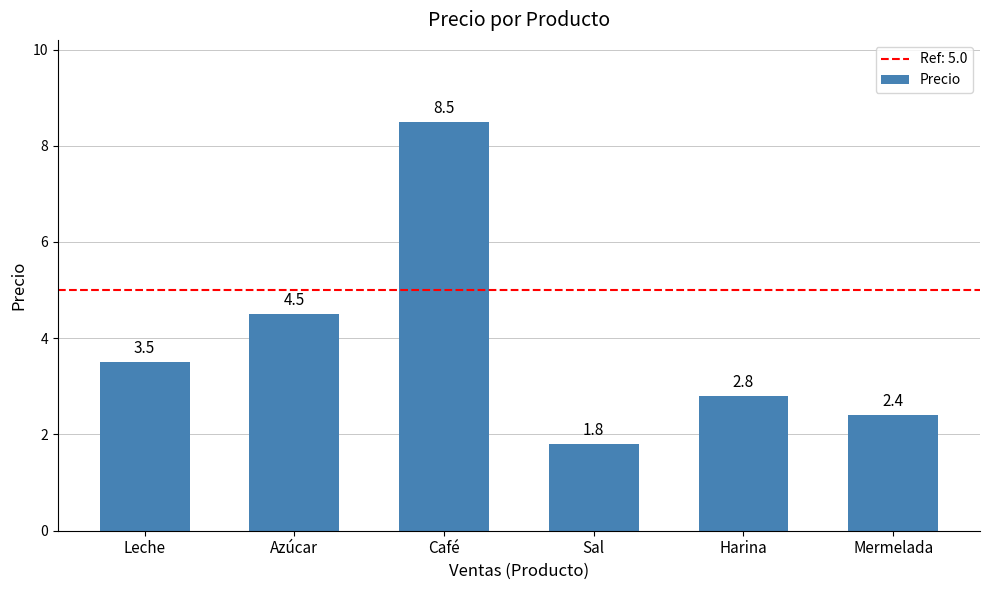

What is the maximum value shown in the chart?

8.5